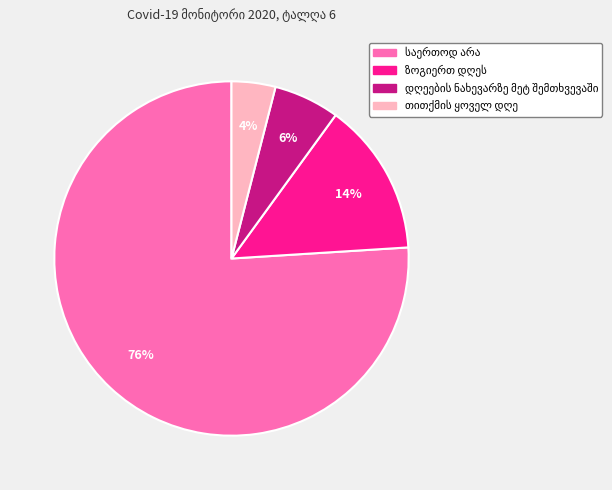

Is there any slice that represents more than half of the pie?

Yes